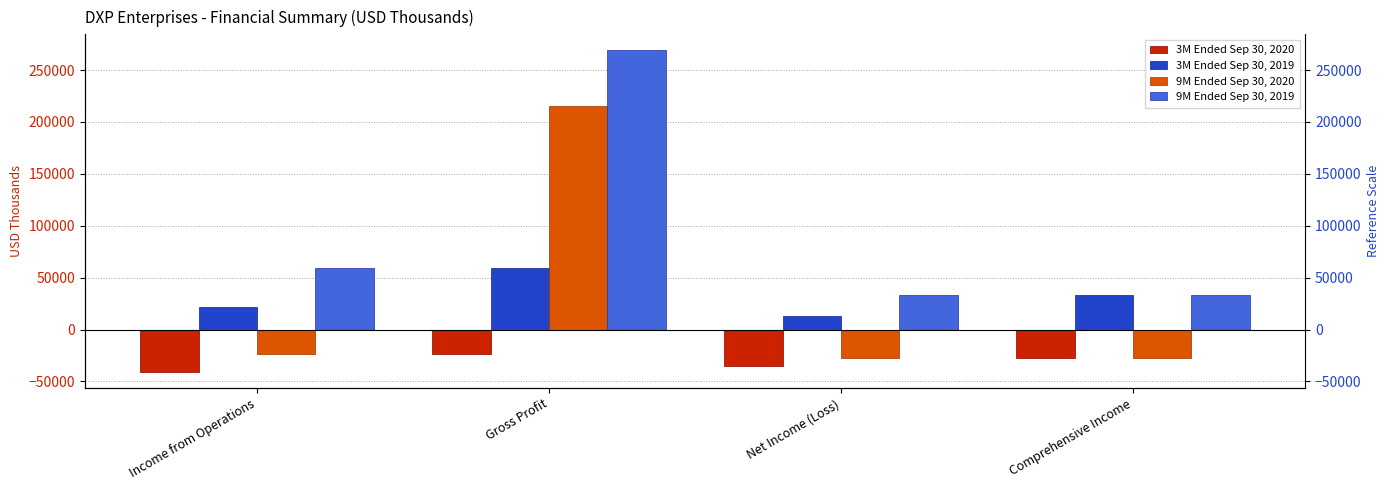

What is the total value across all series at Comprehensive Income?

12342